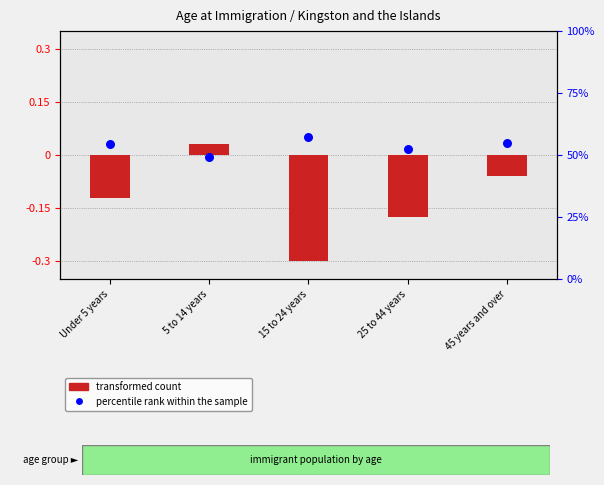

What is the total value across all series at 15 to 24 years?

56.9